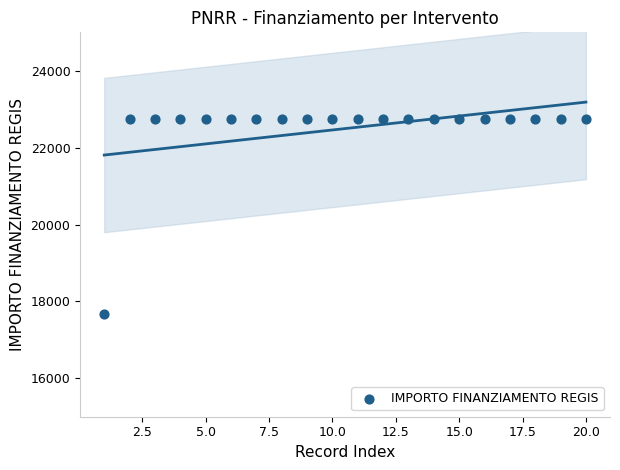

What is the range of Y values (max minus min)?

5075.2